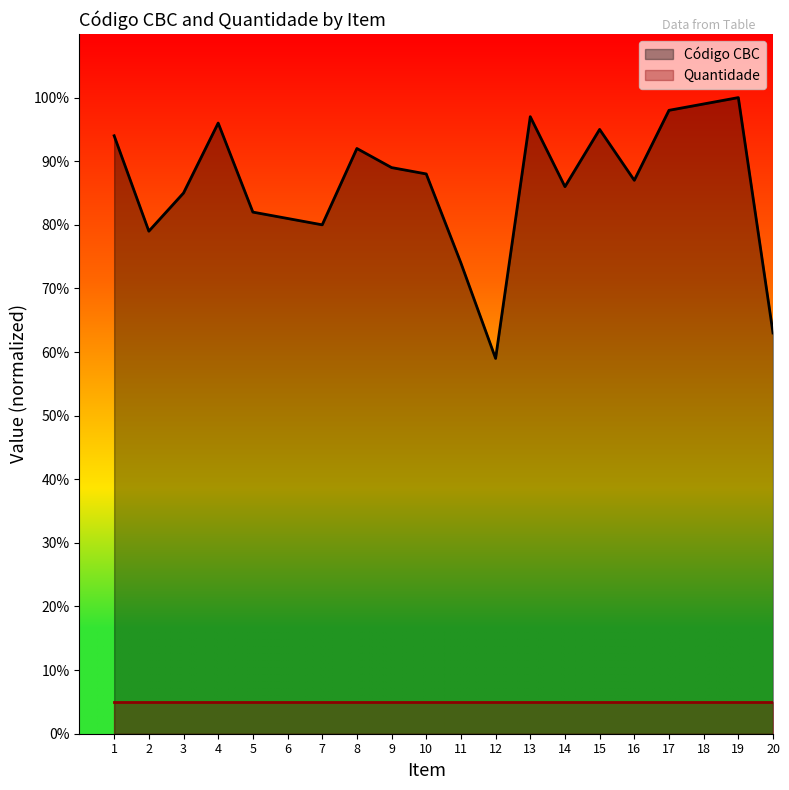

List the labels in order of value, largest first.

19, 18, 17, 13, 4, 15, 1, 8, 9, 10, 16, 14, 3, 5, 6, 7, 2, 11, 20, 12